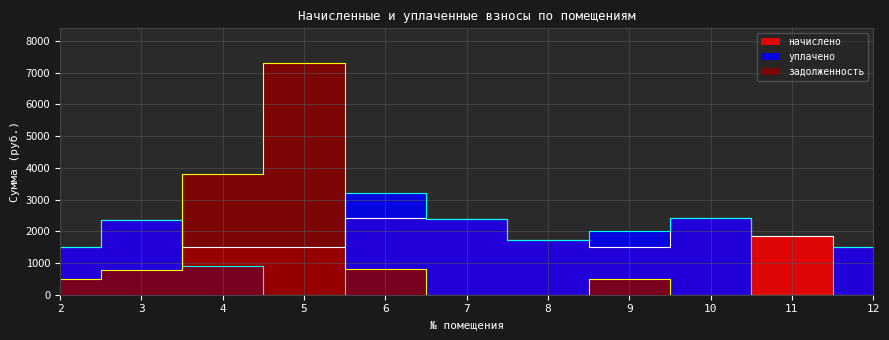

Rank the categories by начислено value from highest to lowest.

10, 6, 7, 3, 11, 8, 5, 2, 4, 9, 12